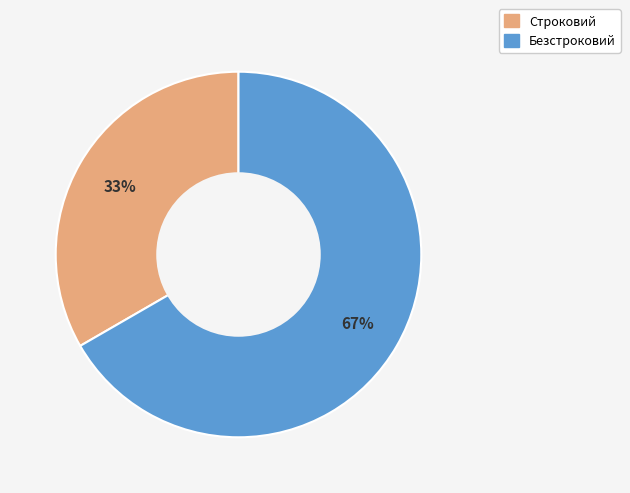

What is the smallest slice in the pie chart?

Строковий